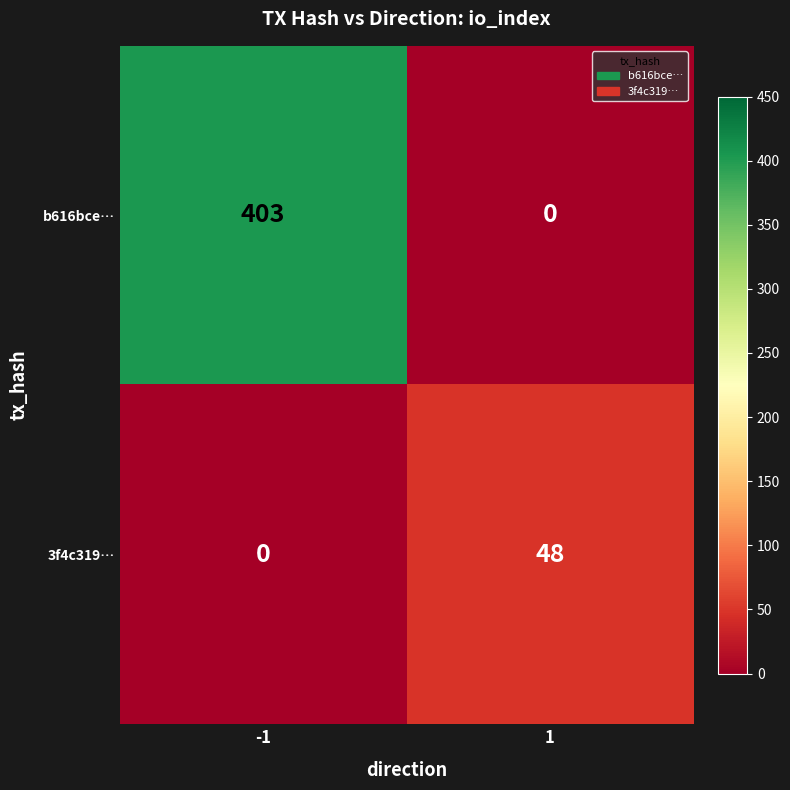

What is the average value of the b616bce… series?

202